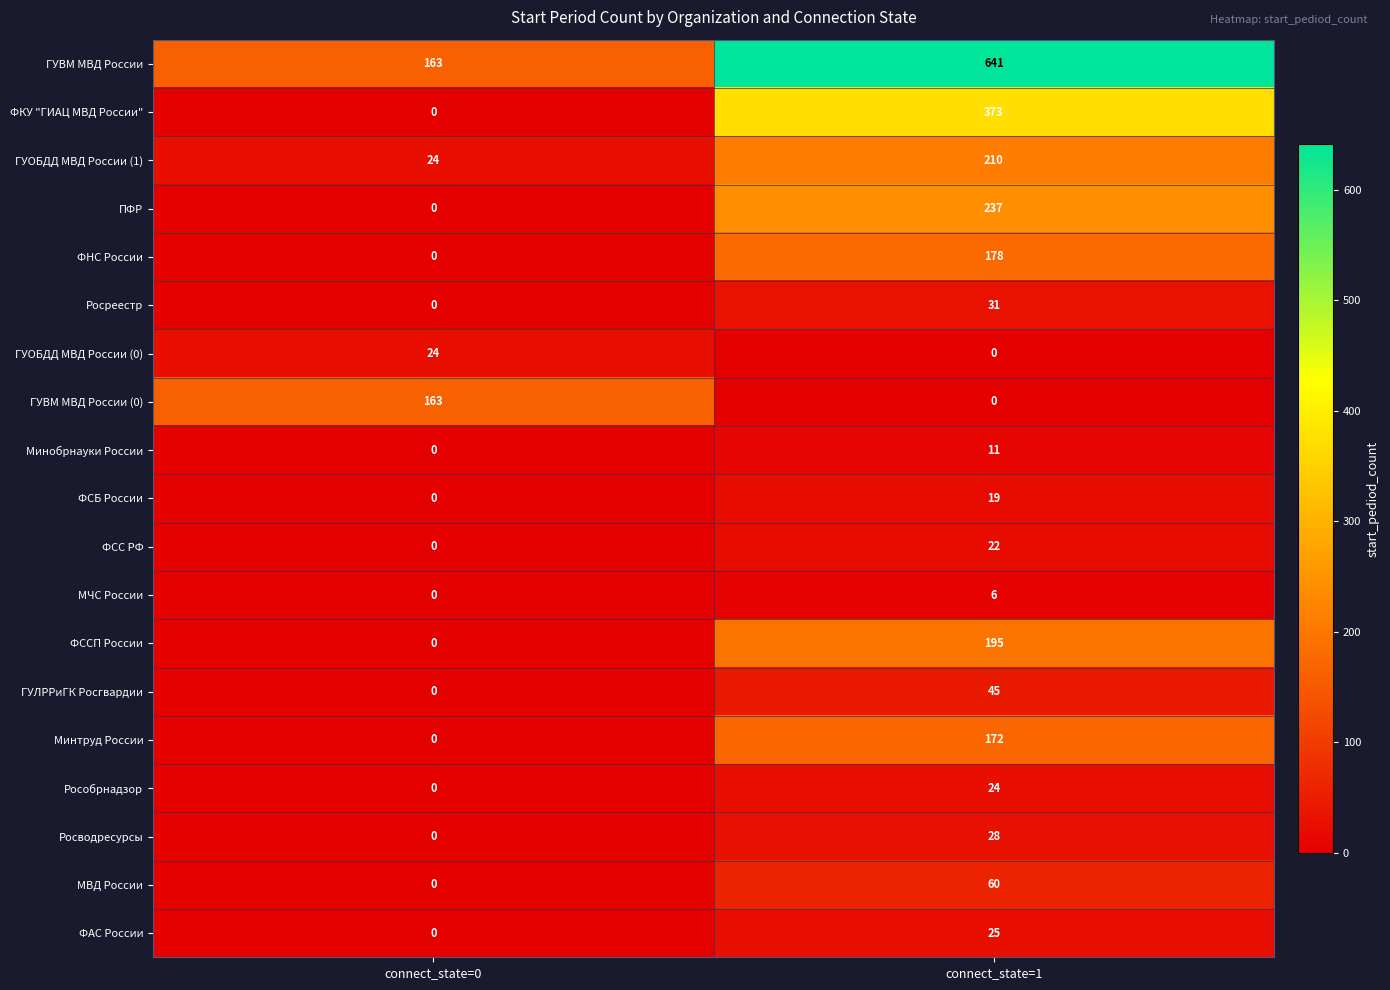

What is the total value across all series at connect_state=0?

374